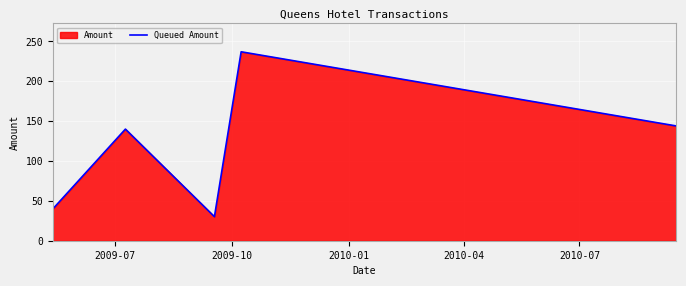

What is the difference between the maximum and second lowest values?

197.0